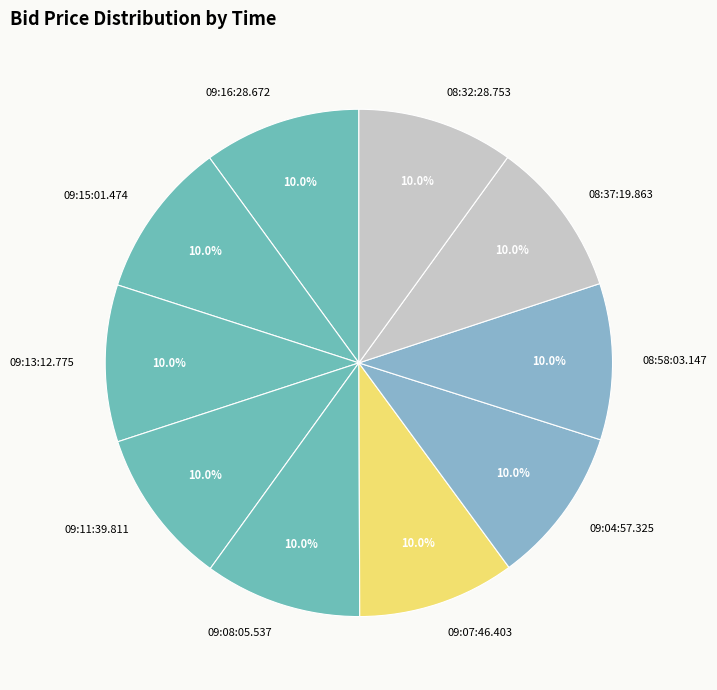

Count the number of slices in the pie.

10